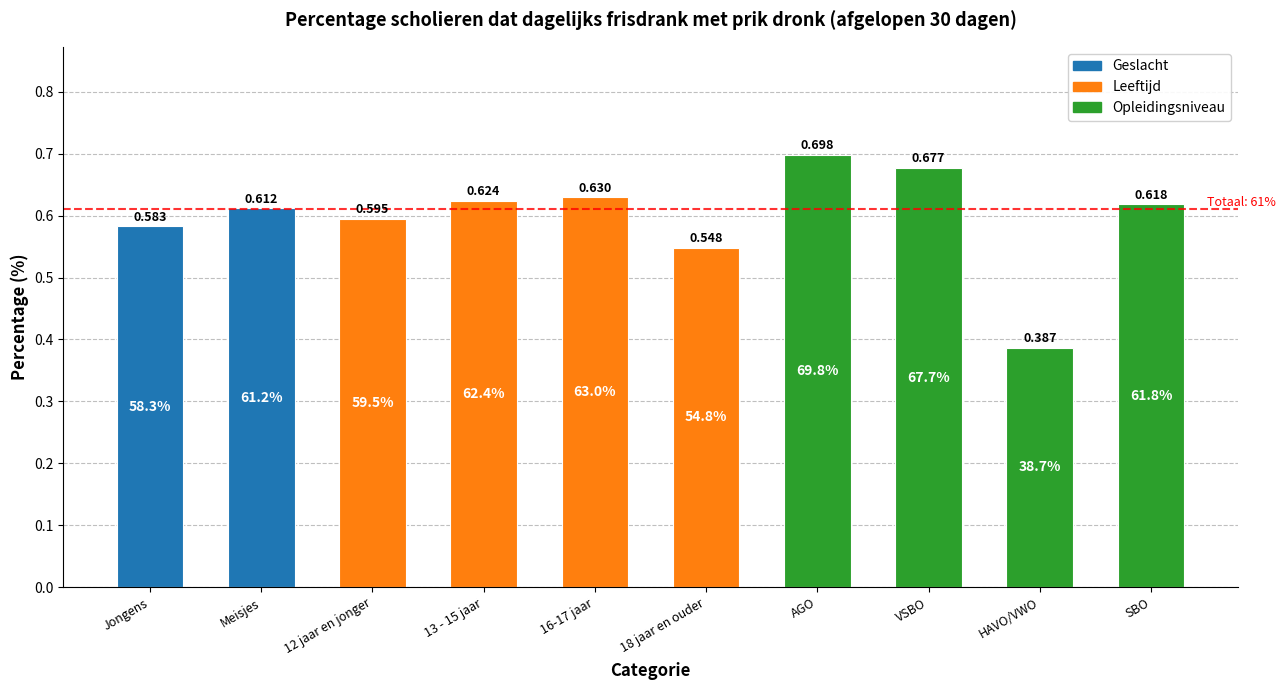

List the labels in order of value, largest first.

AGO, VSBO, 16-17 jaar, 13 - 15 jaar, SBO, Meisjes, 12 jaar en jonger, Jongens, 18 jaar en ouder, HAVO/VWO